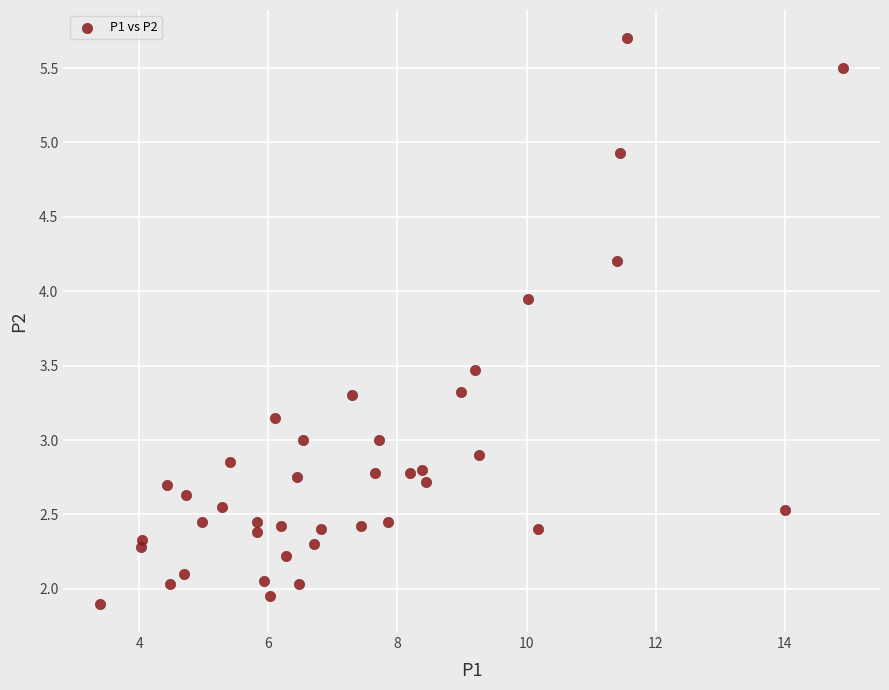

What is the range of X values (max minus min)?

11.5